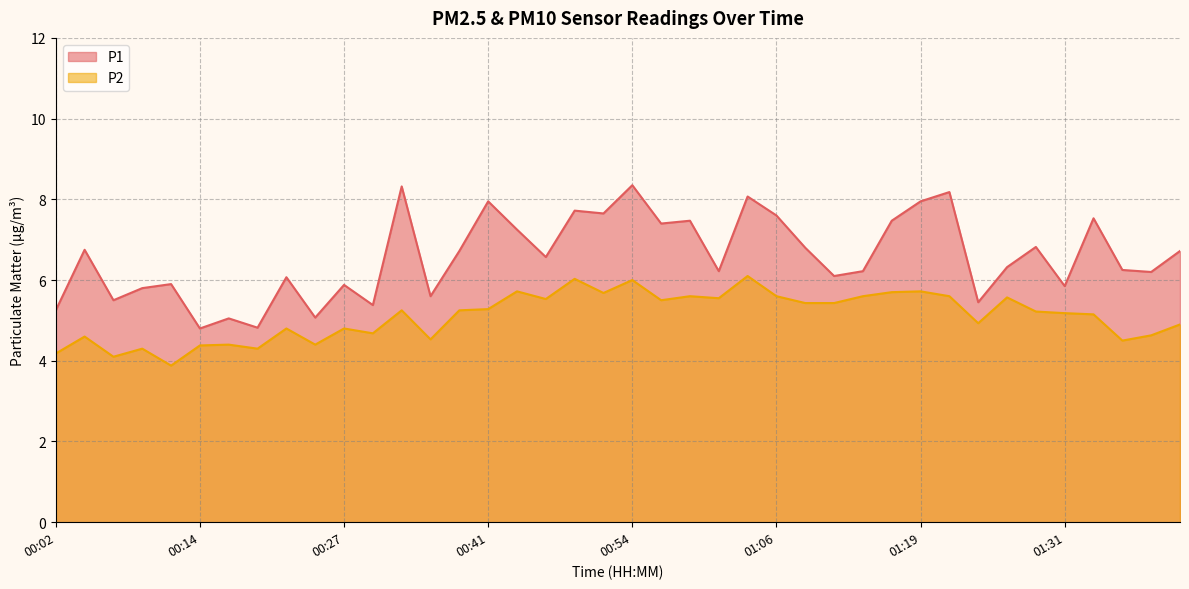

Reading left to right, extract all data points from this chart.

P1: 00:02=5.2	00:04=6.8	00:07=5.5	00:09=5.8	00:11=5.9	00:14=4.8	00:17=5.0	00:19=4.8	00:22=6.1	00:25=5.1	00:27=5.9	00:30=5.4	00:33=8.3	00:36=5.6	00:38=6.7	00:41=8.0	00:44=7.2	00:46=6.6	00:48=7.7	00:51=7.7	00:54=8.3	00:56=7.4	00:59=7.5	01:01=6.2	01:03=8.1	01:06=7.6	01:08=6.8	01:11=6.1	01:14=6.2	01:16=7.5	01:19=8.0	01:21=8.2	01:24=5.5	01:26=6.3	01:28=6.8	01:31=5.8	01:33=7.5	01:36=6.2	01:38=6.2	01:41=6.7
P2: 00:02=4.2	00:04=4.6	00:07=4.1	00:09=4.3	00:11=3.9	00:14=4.4	00:17=4.4	00:19=4.3	00:22=4.8	00:25=4.4	00:27=4.8	00:30=4.7	00:33=5.2	00:36=4.5	00:38=5.2	00:41=5.3	00:44=5.7	00:46=5.5	00:48=6.0	00:51=5.7	00:54=6.0	00:56=5.5	00:59=5.6	01:01=5.5	01:03=6.1	01:06=5.6	01:08=5.4	01:11=5.4	01:14=5.6	01:16=5.7	01:19=5.7	01:21=5.6	01:24=4.9	01:26=5.6	01:28=5.2	01:31=5.2	01:33=5.2	01:36=4.5	01:38=4.6	01:41=4.9